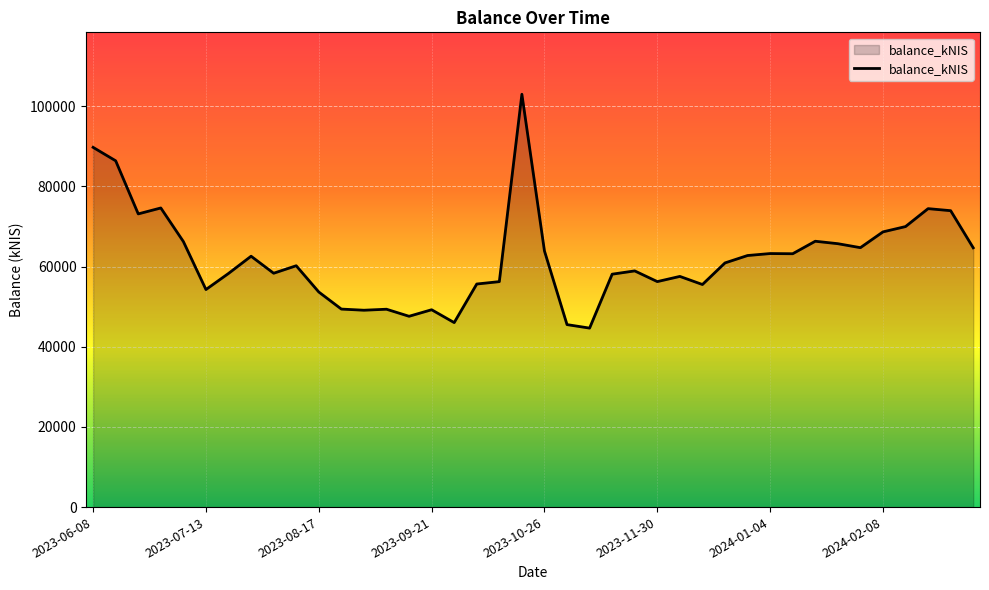

What is the smallest value displayed?

44638.6